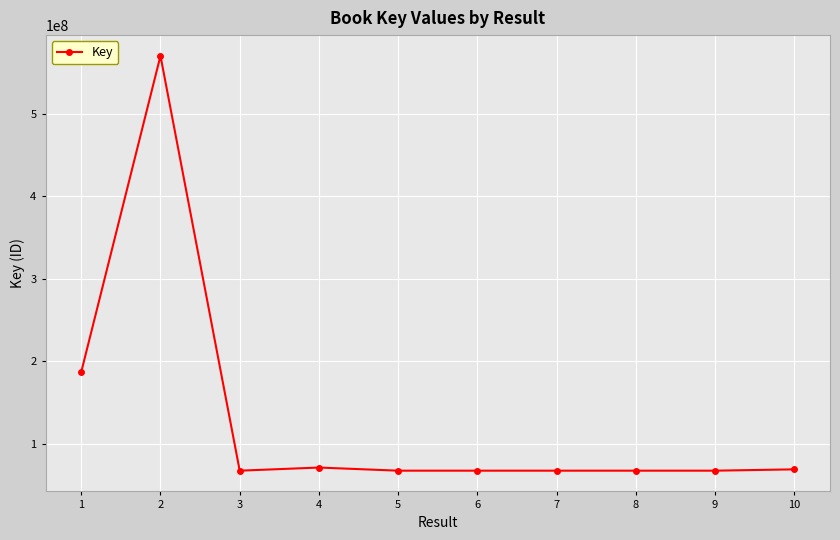

What is the sum of the values at 7 and 8?

134944621